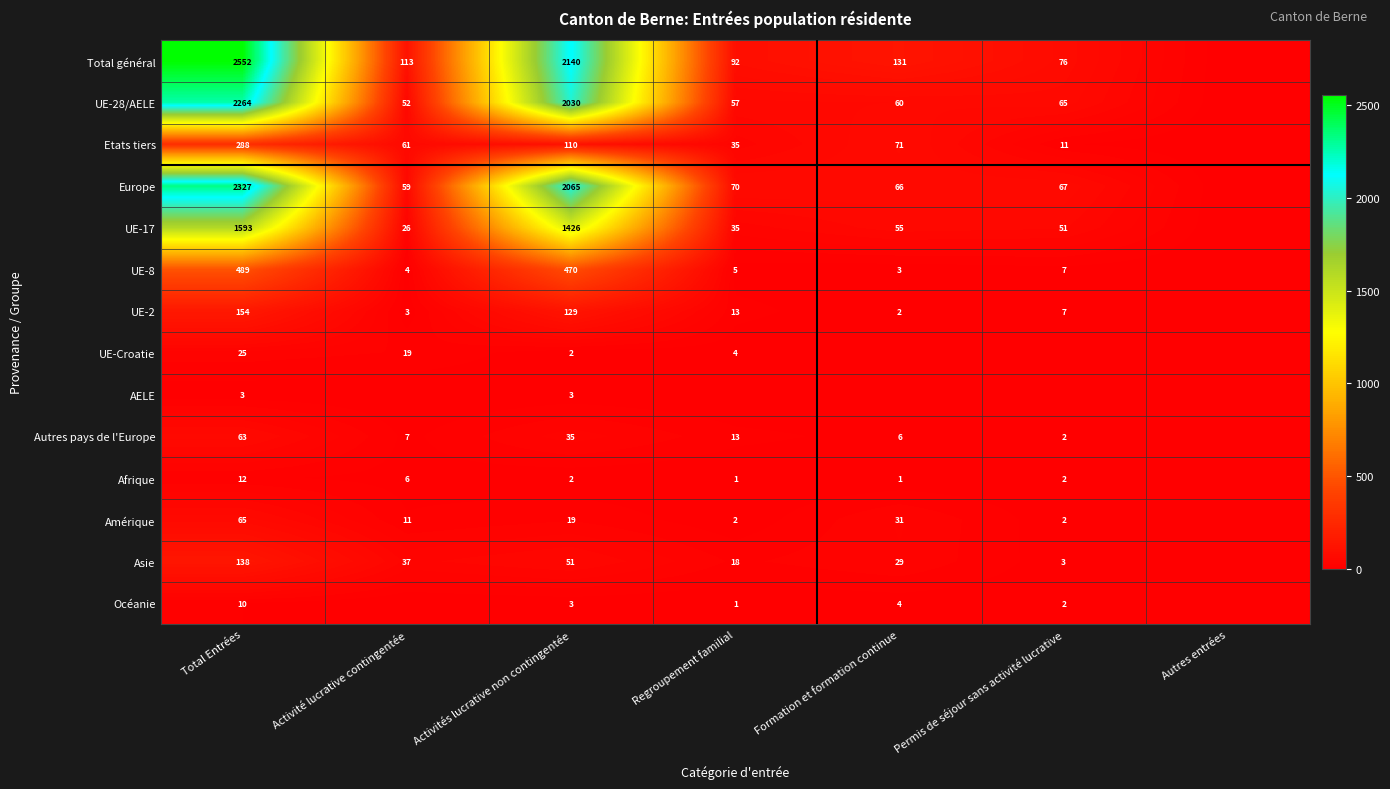

At which category does the chart reach its minimum across all series?

Autres entrées